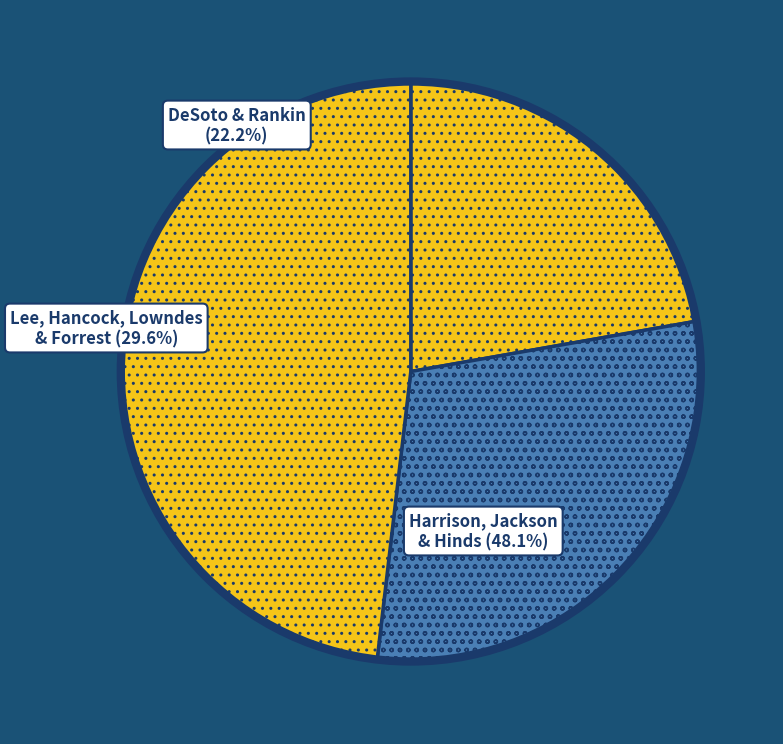

Which slice is the largest?

Hinds County